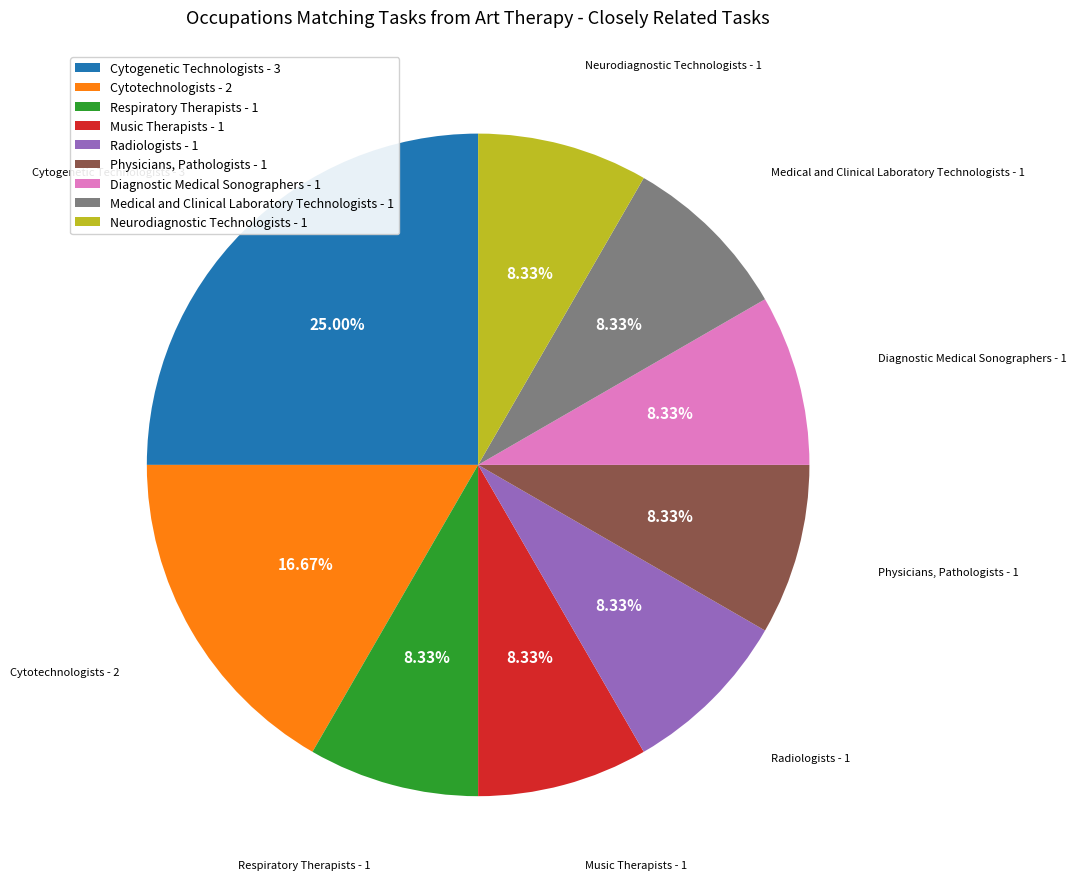

What percentage is the Radiologists slice, to the nearest percent?

8%